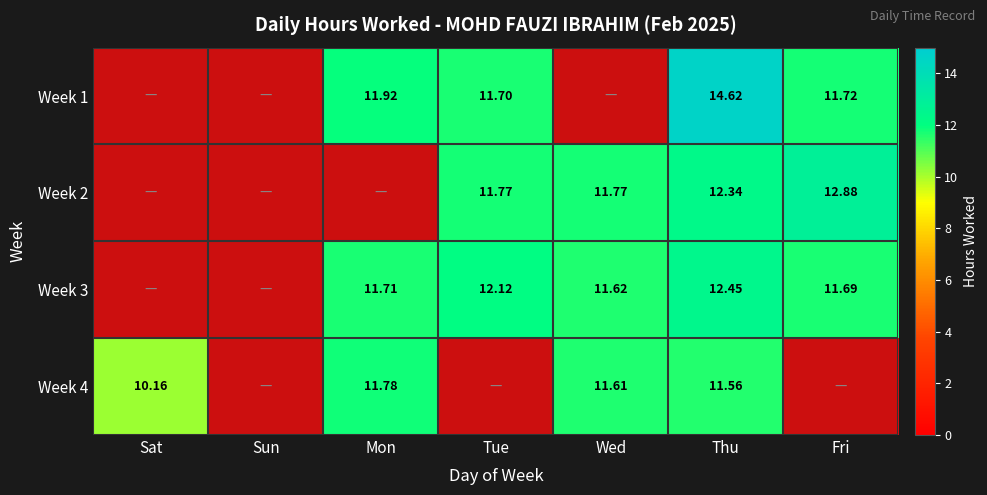

At which label does Week 4 reach its peak?

Mon